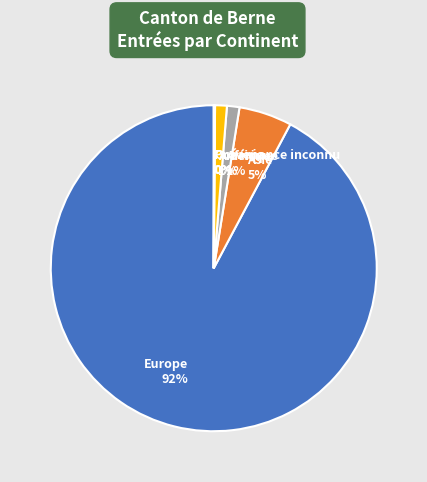

What percentage is the Afrique slice, to the nearest percent?

1%